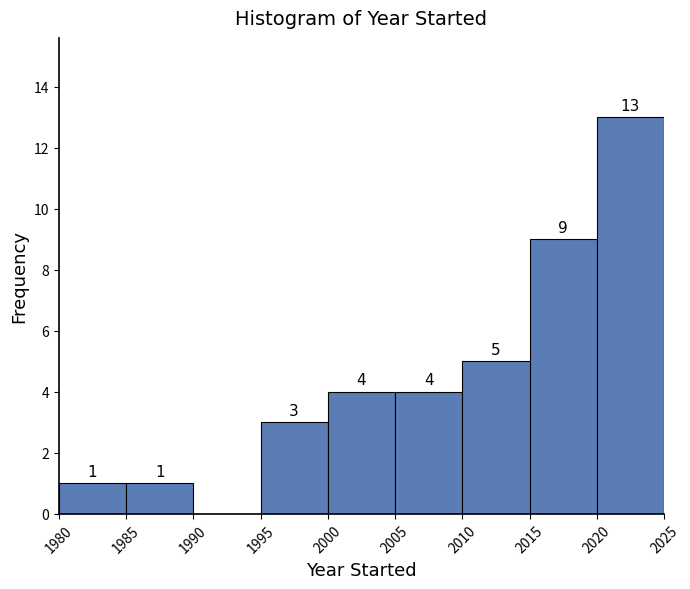

Over which range of the x-axis is the bar tallest?

2020 to 2025